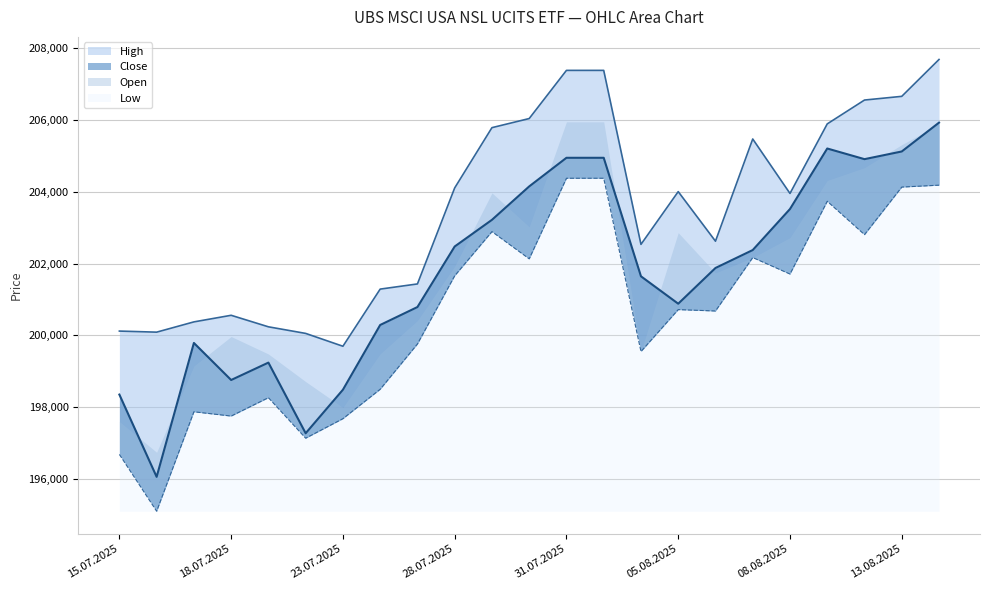

Where is High nearest to the value 203690?

08.08.2025